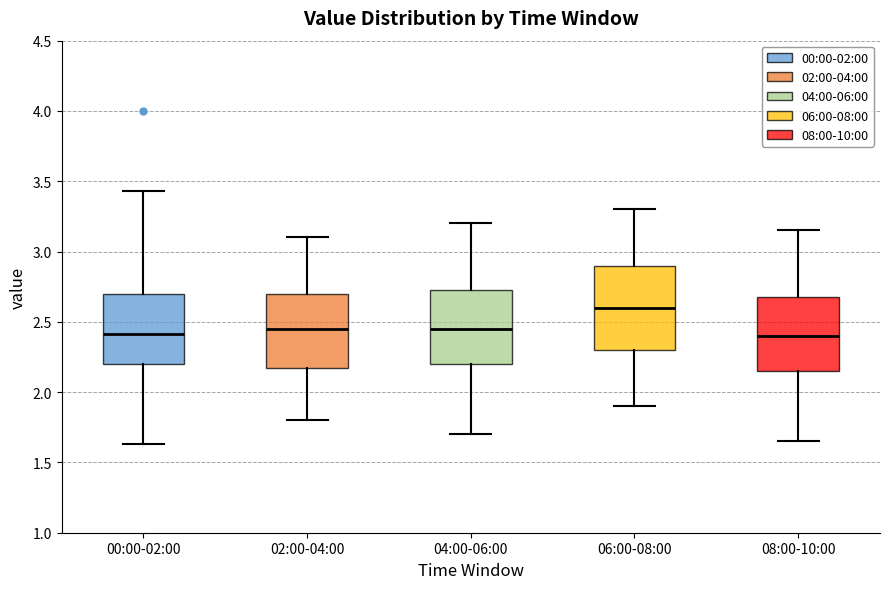

Reading left to right, read every box against the y-axis: the position of its median line, the range the box covers, and the ends of its whiskers. The values are not printed on the chart, so give them approximately, as read against the axis.

00:00-02:00: median 2.40, box 2.20 to 2.70, whiskers 1.65 to 3.45
02:00-04:00: median 2.45, box 2.20 to 2.70, whiskers 1.80 to 3.10
04:00-06:00: median 2.45, box 2.20 to 2.75, whiskers 1.70 to 3.20
06:00-08:00: median 2.60, box 2.30 to 2.90, whiskers 1.90 to 3.30
08:00-10:00: median 2.40, box 2.15 to 2.70, whiskers 1.65 to 3.15